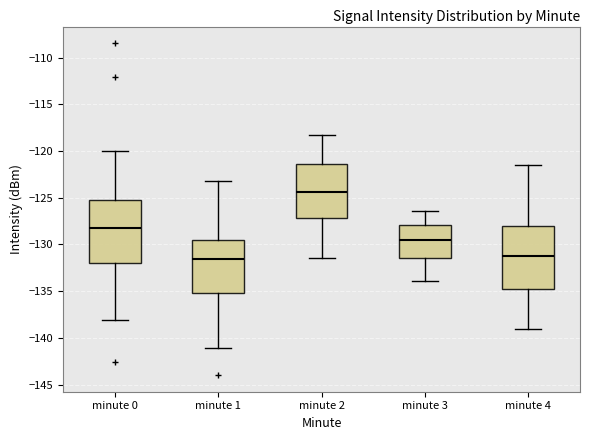

Reading left to right, transcribe this box plot: for each box, give where its median line is, the range the box spans, and where its two whiskers end, as read against the y-axis. The values are not printed on the chart, so give them approximately, as read against the axis.

minute 0: median -128.0, box -132.0 to -125.5, whiskers -138.0 to -120.0
minute 1: median -131.5, box -135.0 to -129.5, whiskers -141.0 to -123.0
minute 2: median -124.5, box -127.0 to -121.5, whiskers -131.5 to -118.5
minute 3: median -129.5, box -131.5 to -128.0, whiskers -134.0 to -126.5
minute 4: median -131.0, box -135.0 to -128.0, whiskers -139.0 to -121.5